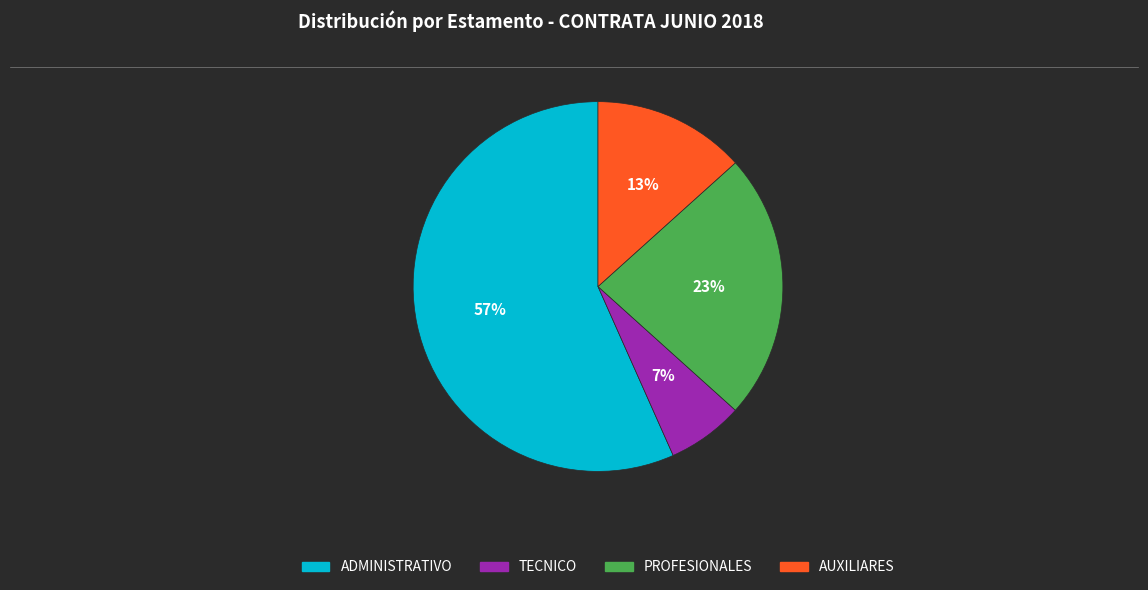

How many slices are in this pie chart?

4